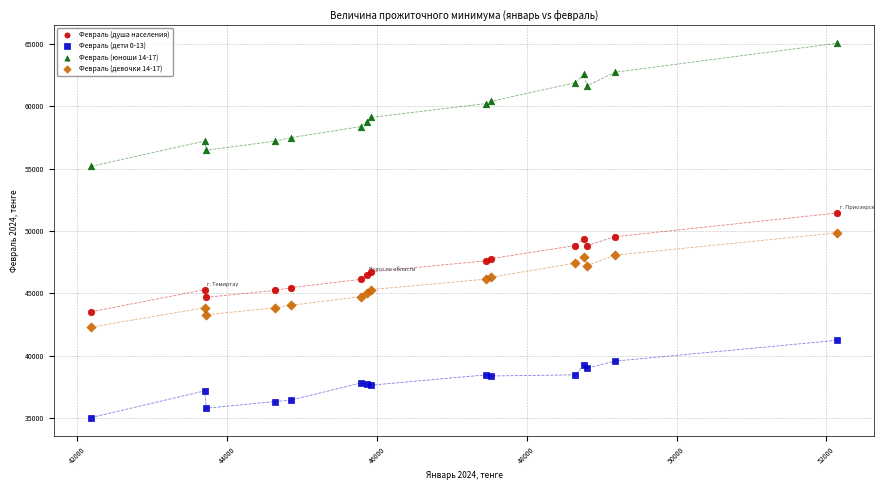

What is the X range (max minus min) for the scatter plot?

9957